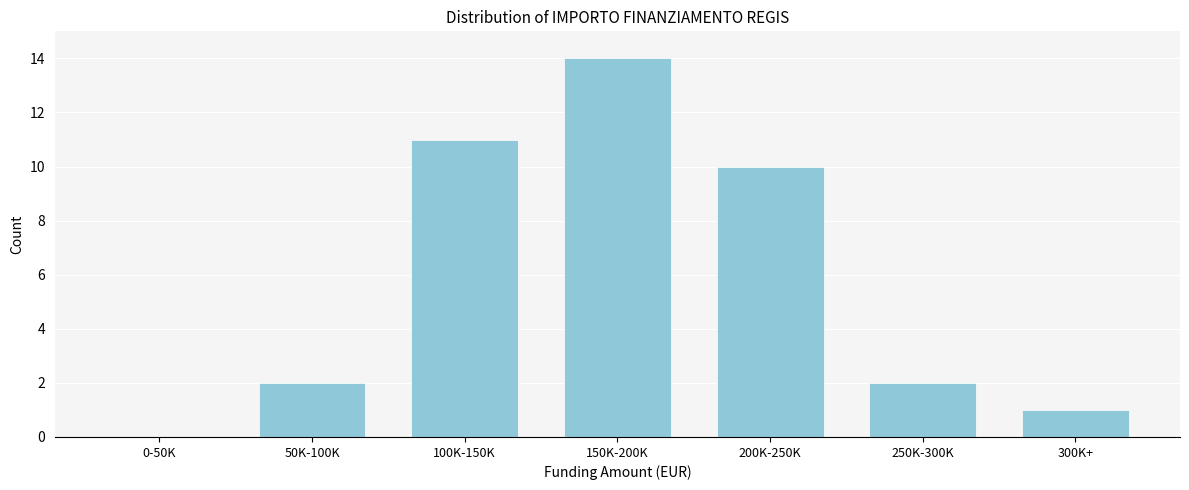

Reading right to left, extract all data points from this chart.

300K+=1	250K-300K=2	200K-250K=10	150K-200K=14	100K-150K=11	50K-100K=2	0-50K=0